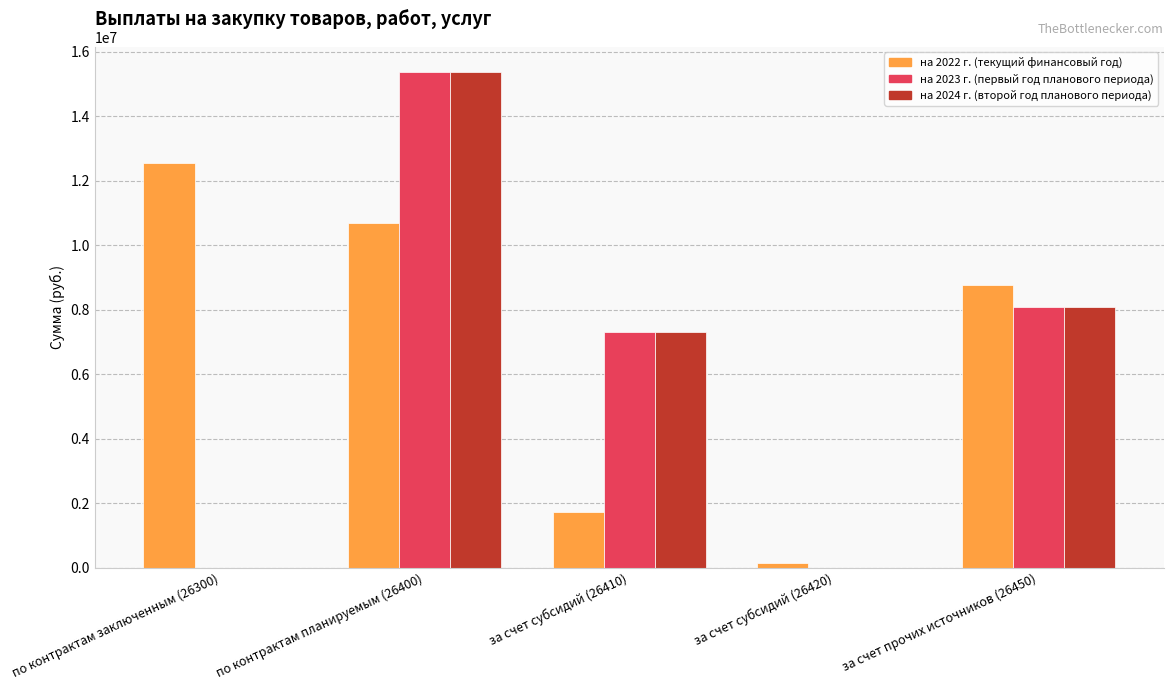

True or false: на 2024 г. (второй год планового периода) has a value of 8046778.8 at по контрактам планируемым (26400).

False